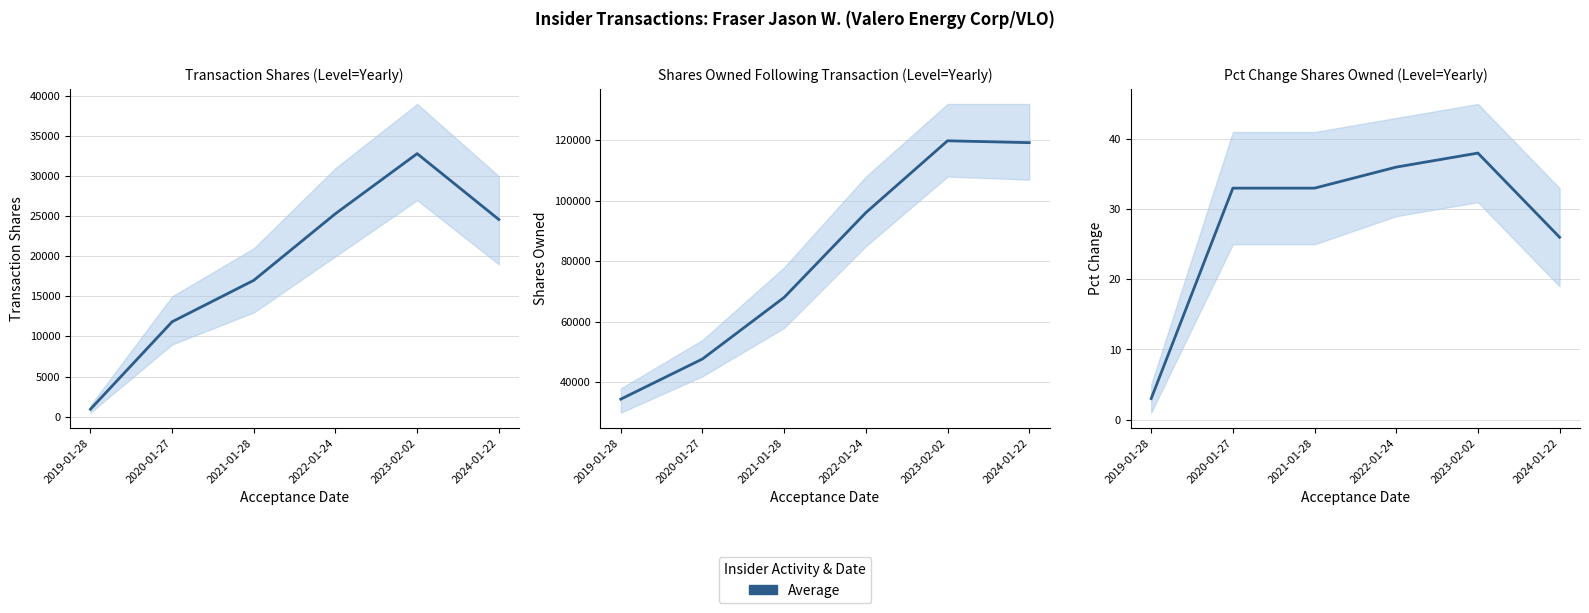

What is the sum of the values at 2024-01-22 and 2019-01-28?

29